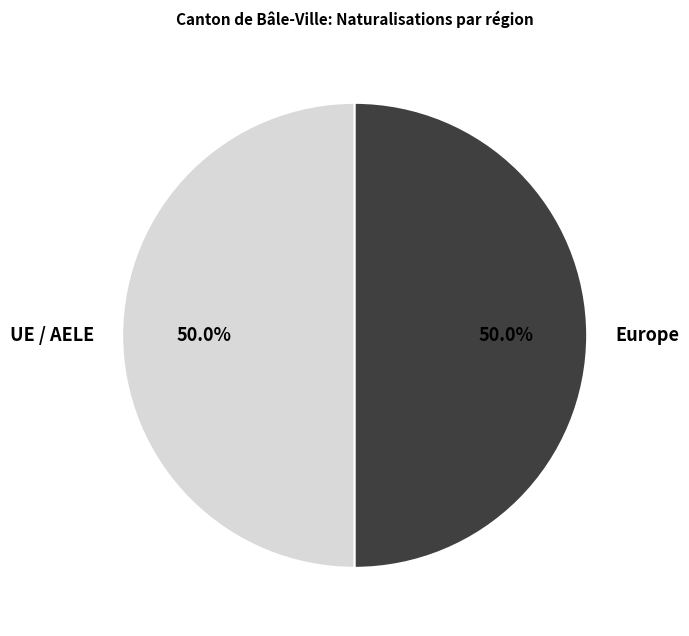

Combined, what portion of the pie is Europe and UE / AELE?

100.0%